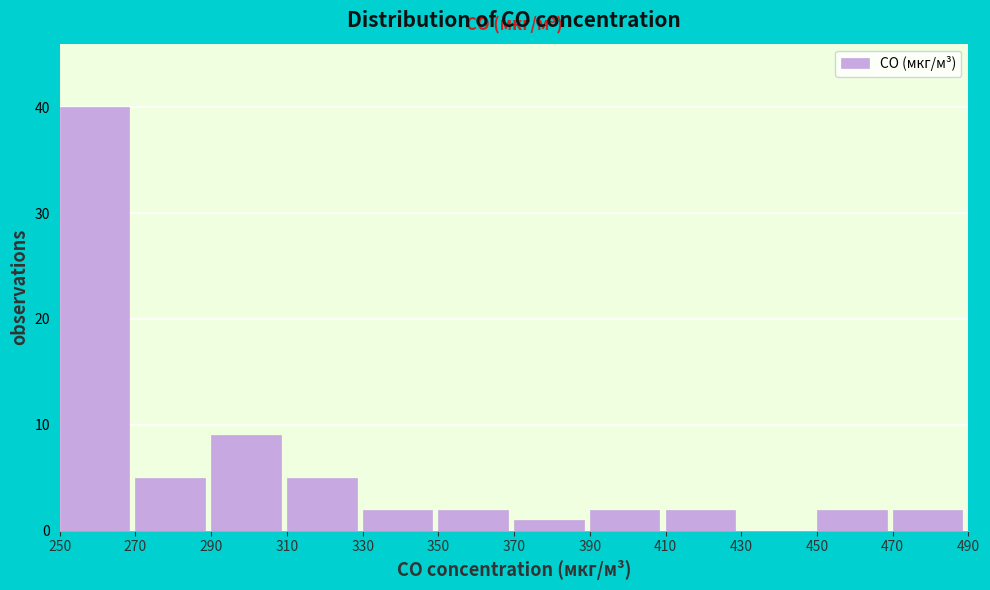

Reading left to right, list every bar in this chart as the range it spans on the x-axis followed by its height. The values are not printed on the chart, so give them approximately, as read against the axis.

250 to 270: 40
270 to 290: 5
290 to 310: 9
310 to 330: 5
330 to 350: 2
350 to 370: 2
370 to 390: 1
390 to 410: 2
410 to 430: 2
430 to 450: 0
450 to 470: 2
470 to 490: 2